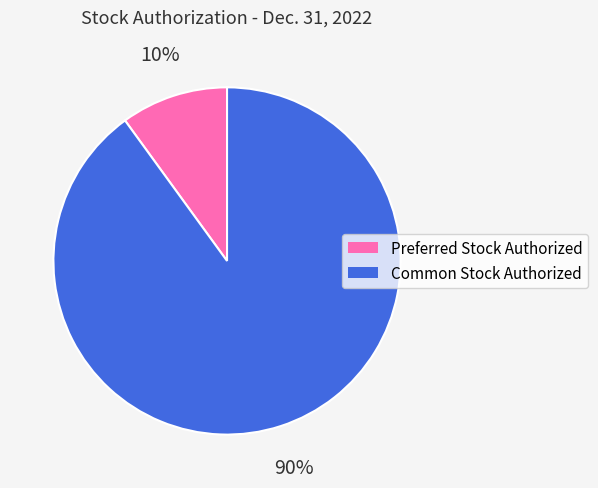

Is the sum of Preferred Stock Authorized and Common Stock Authorized greater than half?

Yes